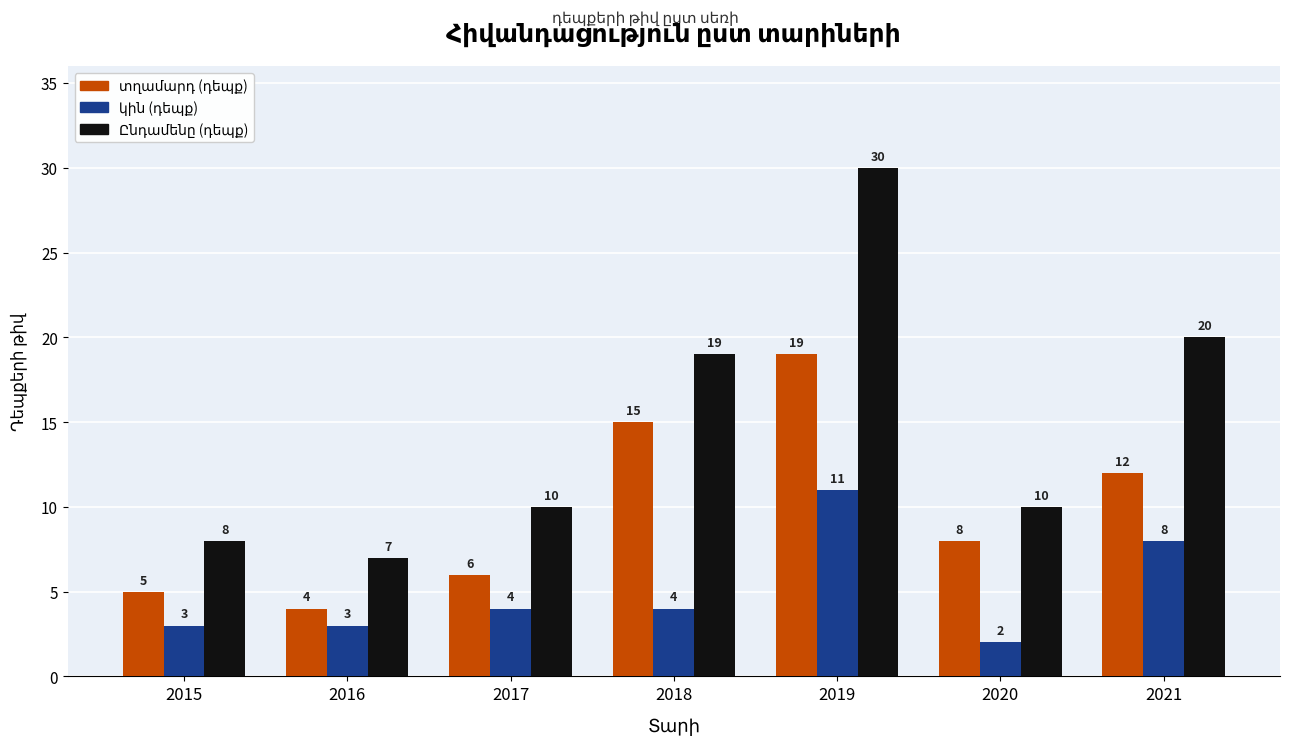

What is the difference between the highest and lowest values at 2016?

4